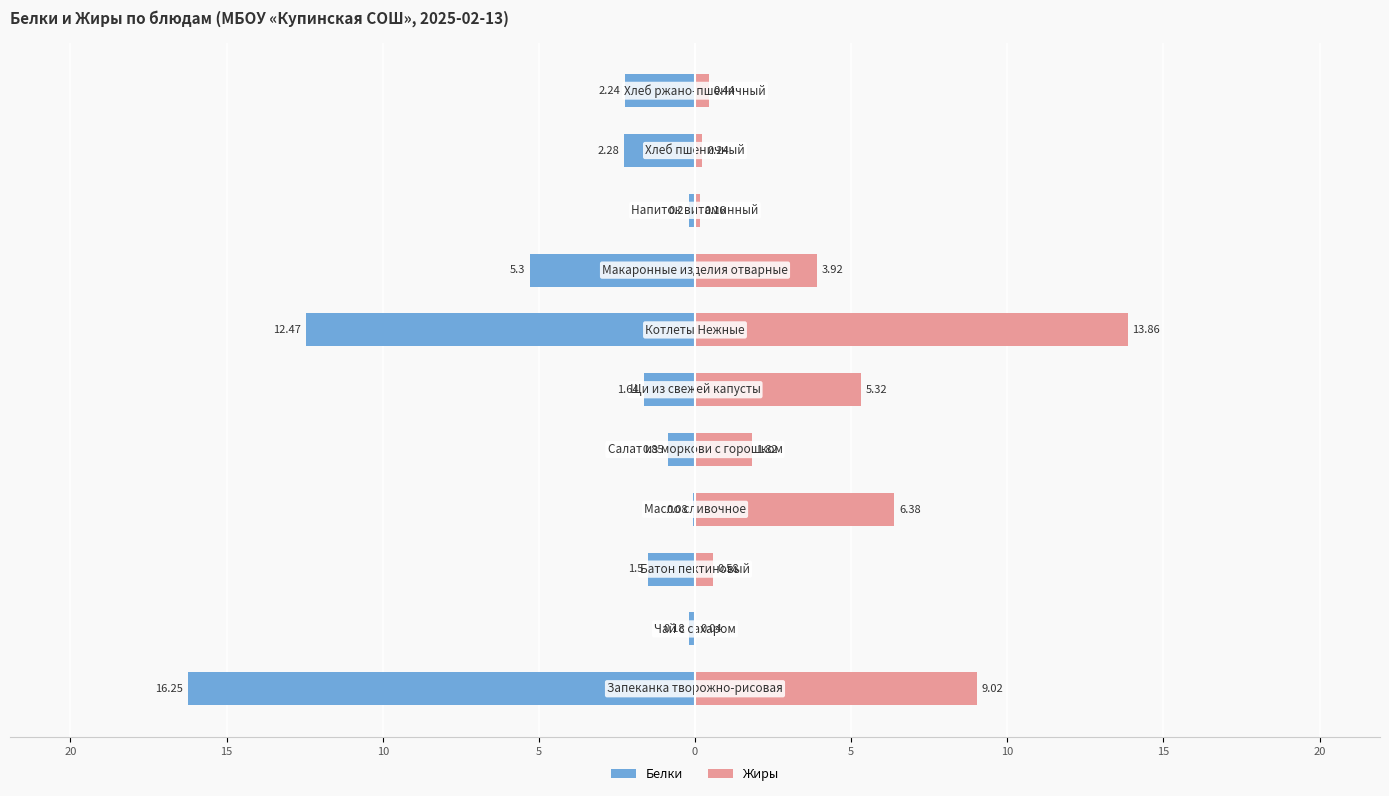

Reading left to right, extract all data points from this chart.

Белки: -16.2	-0.2	-1.5	-0.1	-0.8	-1.6	-12.5	-5.3	-0.2	-2.3	-2.2
Жиры: 9.0	0.0	0.6	6.4	1.8	5.3	13.9	3.9	0.2	0.2	0.4